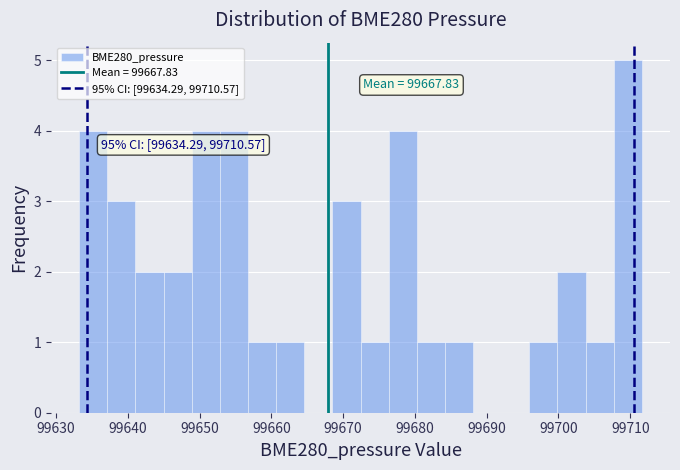

Around what value on the x-axis is the tallest bar? Give the approximate position of its centre, as read against the axis.

99710